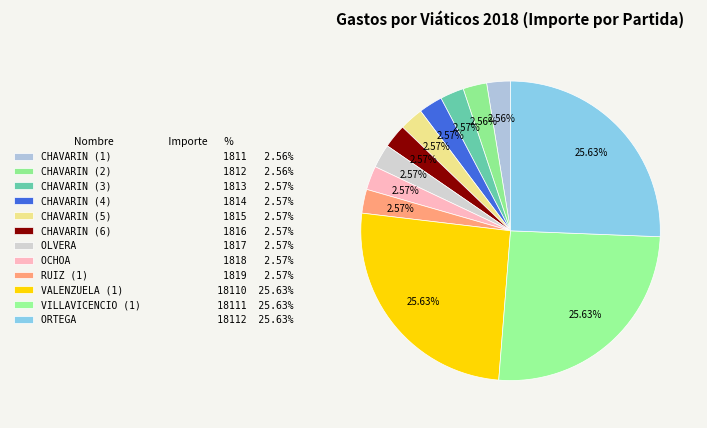

What percentage do CHAVARIN (2) and CHAVARIN (4) together represent?

5.1%